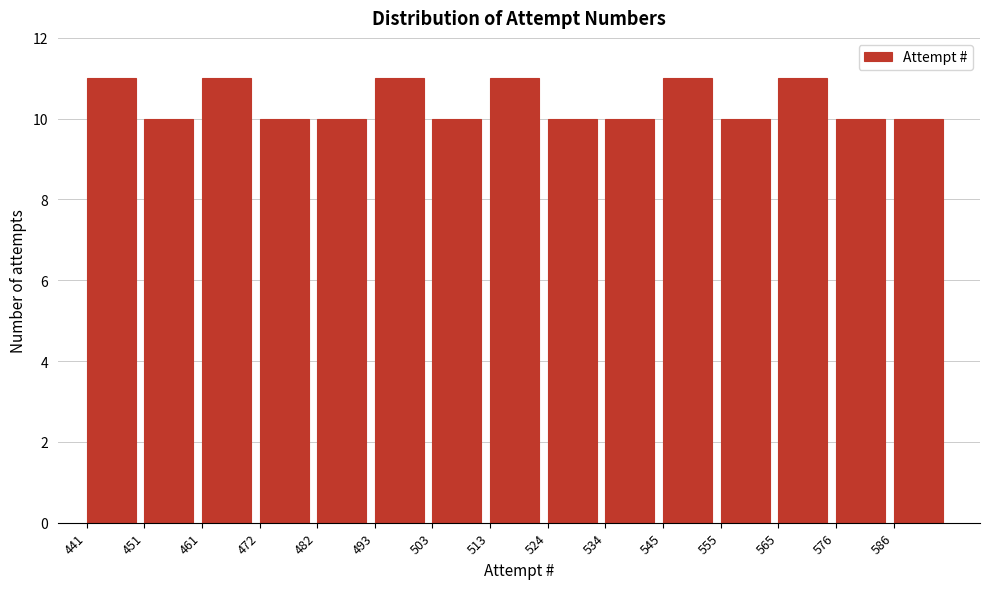

Reading left to right, transcribe this chart: for each bar, give the range it covers on the x-axis and its height. Neither the bar edges nor the heights are printed on the chart, so give them approximately, as read against the axes.

441.0 to 451.4: 11
451.4 to 461.8: 10
461.8 to 472.2: 11
472.2 to 482.6: 10
482.6 to 493.0: 10
493.0 to 503.4: 11
503.4 to 513.8: 10
513.8 to 524.2: 11
524.2 to 534.6: 10
534.6 to 545.0: 10
545.0 to 555.4: 11
555.4 to 565.8: 10
565.8 to 576.2: 11
576.2 to 586.6: 10
586.6 to 597.0: 10